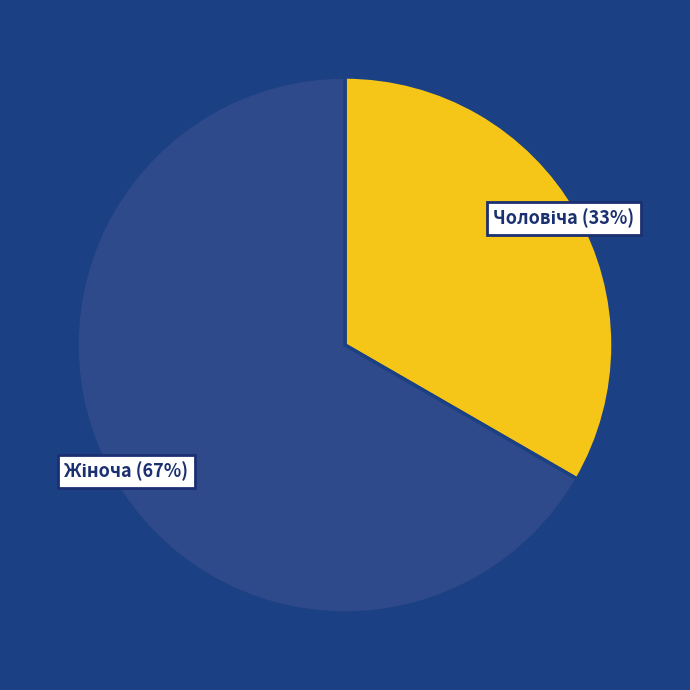

To the nearest percent, what is the average slice percentage?

50%